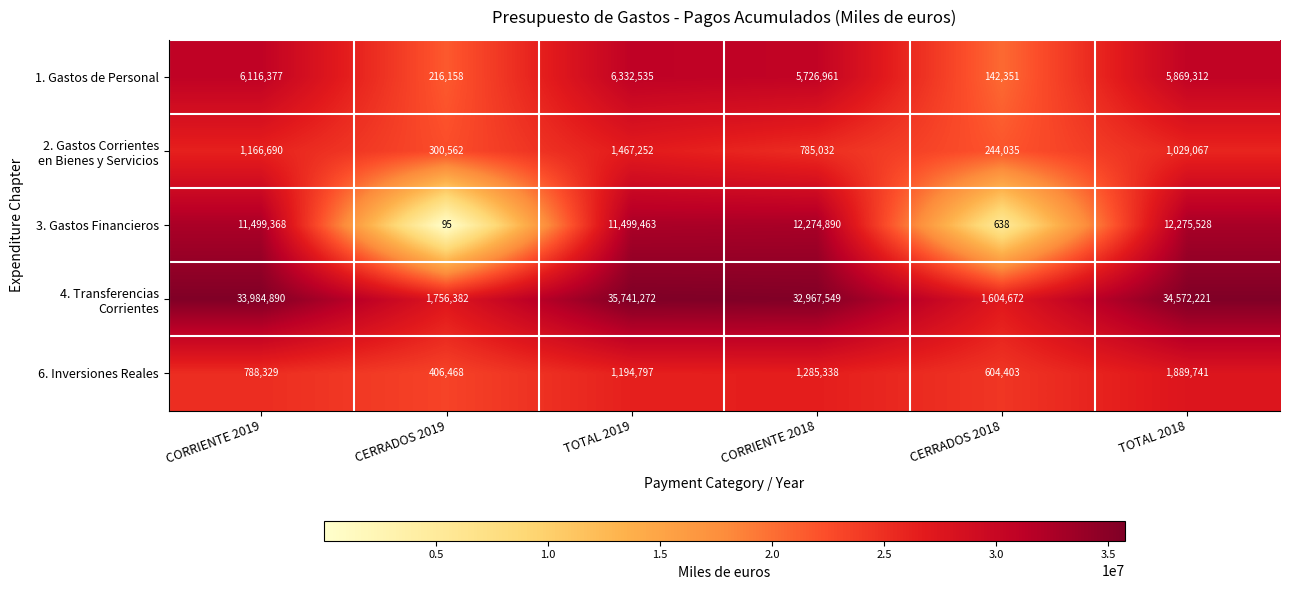

List the labels in order of 1. Gastos de Personal value, smallest first.

CERRADOS 2018, CERRADOS 2019, CORRIENTE 2018, TOTAL 2018, CORRIENTE 2019, TOTAL 2019